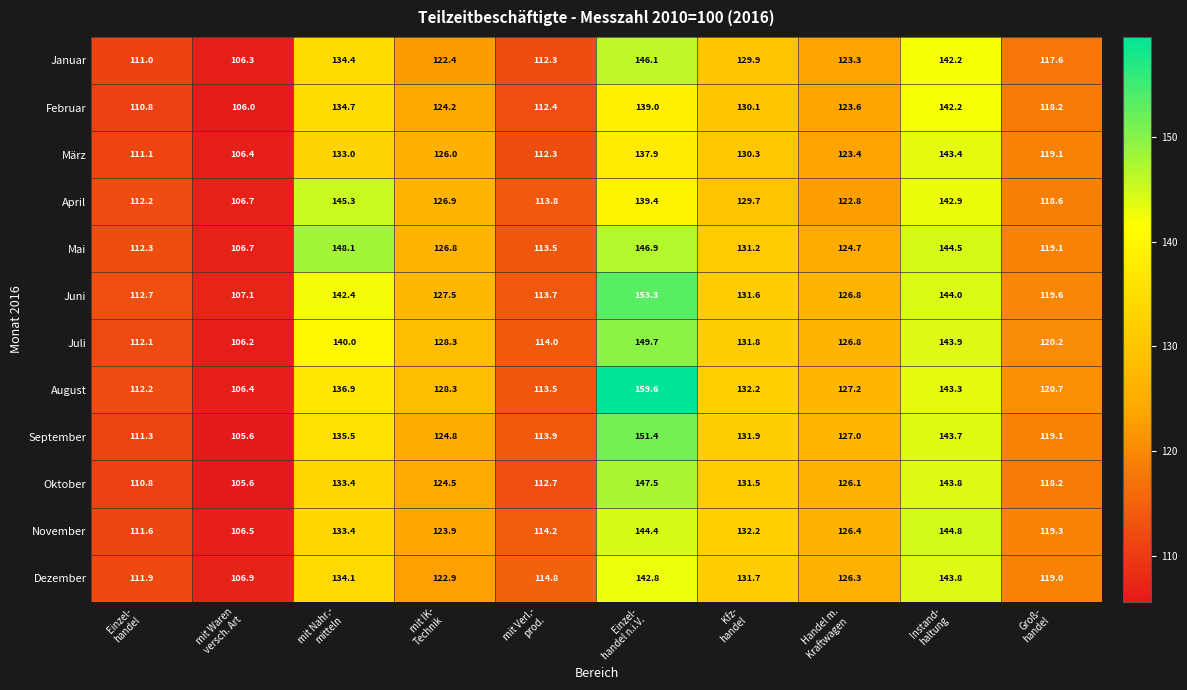

What is the greatest value displayed?

159.6